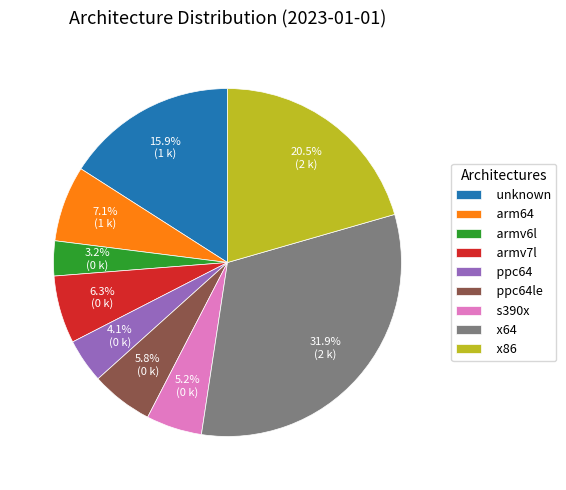

True or false: ppc64le accounts for 1% of the total.

False